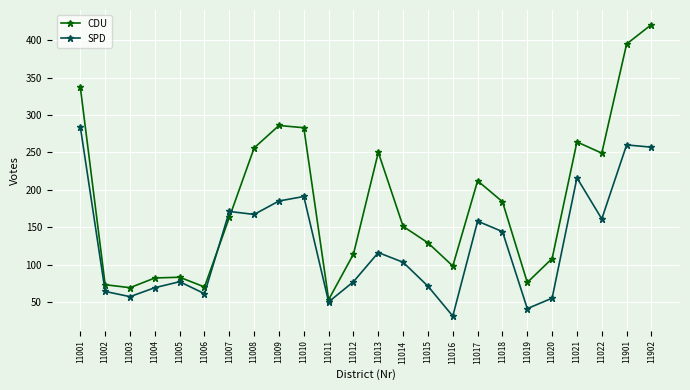

Which series has the largest total across all categories?

CDU